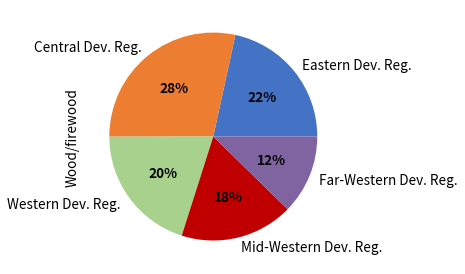

What is the smallest slice in the pie chart?

Far-Western Dev. Reg.